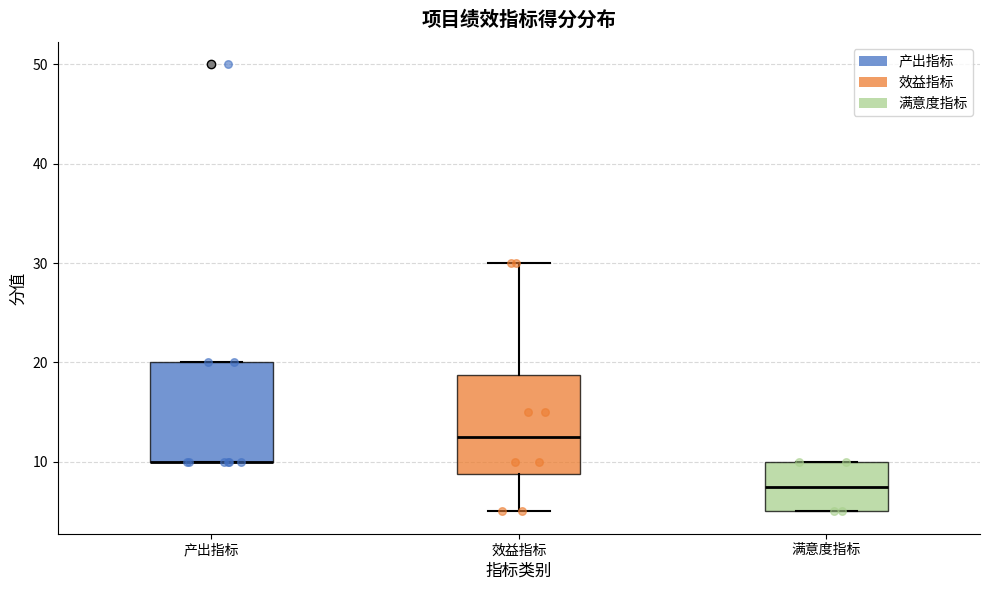

Where does the median line of the box for 满意度指标 sit on the y-axis? The values are not printed on the chart, so give them approximately, as read against the axis.

8